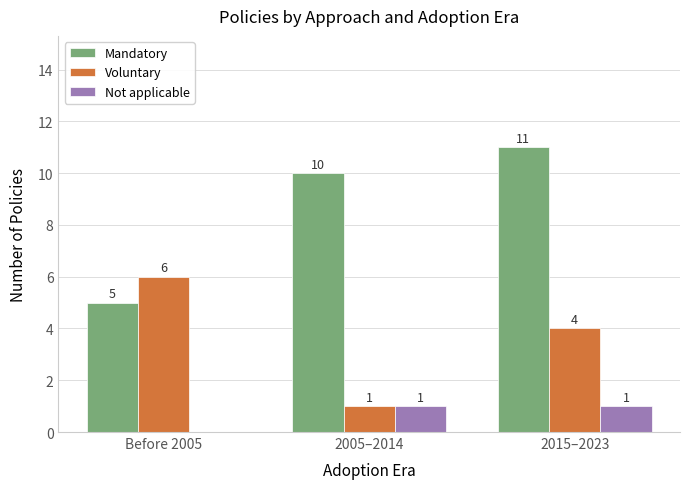

Reading right to left, what are all the values shown in this chart?

Mandatory: 2015–2023=11	2005–2014=10	Before 2005=5
Voluntary: 2015–2023=4	2005–2014=1	Before 2005=6
Not applicable: 2015–2023=1	2005–2014=1	Before 2005=0